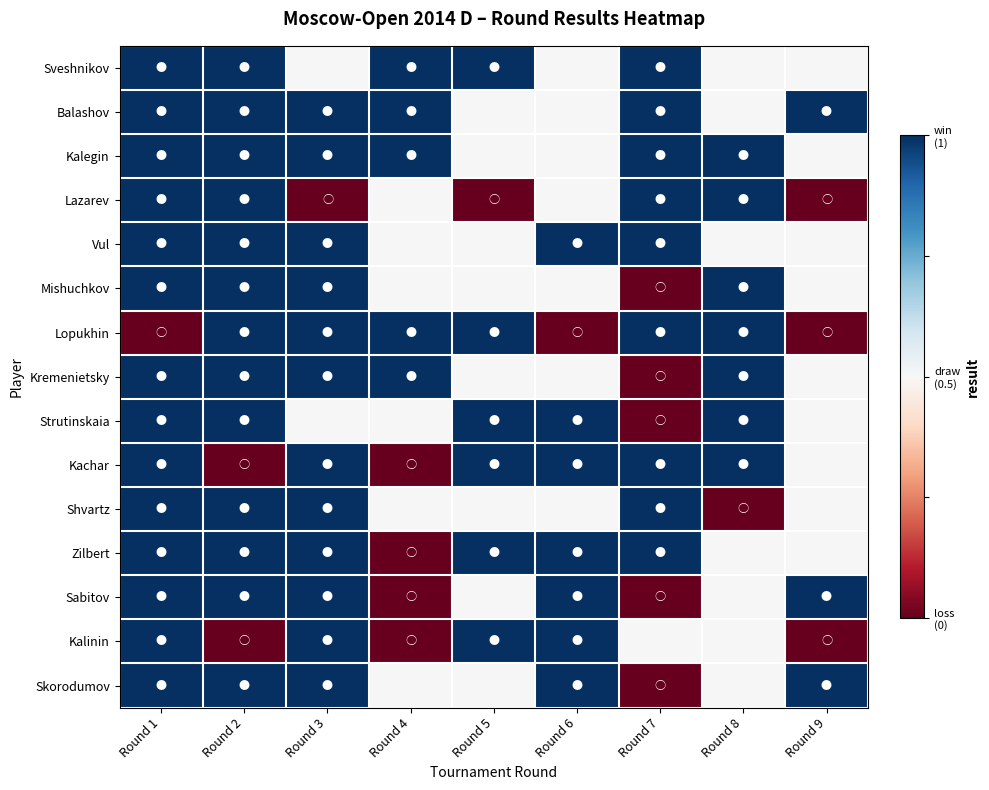

Reading left to right, list all the values displayed in this chart.

Sveshnikov: Round 1=1	Round 2=1	Round 3=0	Round 4=1	Round 5=1	Round 6=0	Round 7=1	Round 8=0	Round 9=0
Balashov: Round 1=1	Round 2=1	Round 3=1	Round 4=1	Round 5=0	Round 6=0	Round 7=1	Round 8=0	Round 9=1
Kalegin: Round 1=1	Round 2=1	Round 3=1	Round 4=1	Round 5=0	Round 6=0	Round 7=1	Round 8=1	Round 9=0
Lazarev: Round 1=1	Round 2=1	Round 3=-1	Round 4=0	Round 5=-1	Round 6=0	Round 7=1	Round 8=1	Round 9=-1
Vul: Round 1=1	Round 2=1	Round 3=1	Round 4=0	Round 5=0	Round 6=1	Round 7=1	Round 8=0	Round 9=0
Mishuchkov: Round 1=1	Round 2=1	Round 3=1	Round 4=0	Round 5=0	Round 6=0	Round 7=-1	Round 8=1	Round 9=0
Lopukhin: Round 1=-1	Round 2=1	Round 3=1	Round 4=1	Round 5=1	Round 6=-1	Round 7=1	Round 8=1	Round 9=-1
Kremenietsky: Round 1=1	Round 2=1	Round 3=1	Round 4=1	Round 5=0	Round 6=0	Round 7=-1	Round 8=1	Round 9=0
Strutinskaia: Round 1=1	Round 2=1	Round 3=0	Round 4=0	Round 5=1	Round 6=1	Round 7=-1	Round 8=1	Round 9=0
Kachar: Round 1=1	Round 2=-1	Round 3=1	Round 4=-1	Round 5=1	Round 6=1	Round 7=1	Round 8=1	Round 9=0
Shvartz: Round 1=1	Round 2=1	Round 3=1	Round 4=0	Round 5=0	Round 6=0	Round 7=1	Round 8=-1	Round 9=0
Zilbert: Round 1=1	Round 2=1	Round 3=1	Round 4=-1	Round 5=1	Round 6=1	Round 7=1	Round 8=0	Round 9=0
Sabitov: Round 1=1	Round 2=1	Round 3=1	Round 4=-1	Round 5=0	Round 6=1	Round 7=-1	Round 8=0	Round 9=1
Kalinin: Round 1=1	Round 2=-1	Round 3=1	Round 4=-1	Round 5=1	Round 6=1	Round 7=0	Round 8=0	Round 9=-1
Skorodumov: Round 1=1	Round 2=1	Round 3=1	Round 4=0	Round 5=0	Round 6=1	Round 7=-1	Round 8=0	Round 9=1